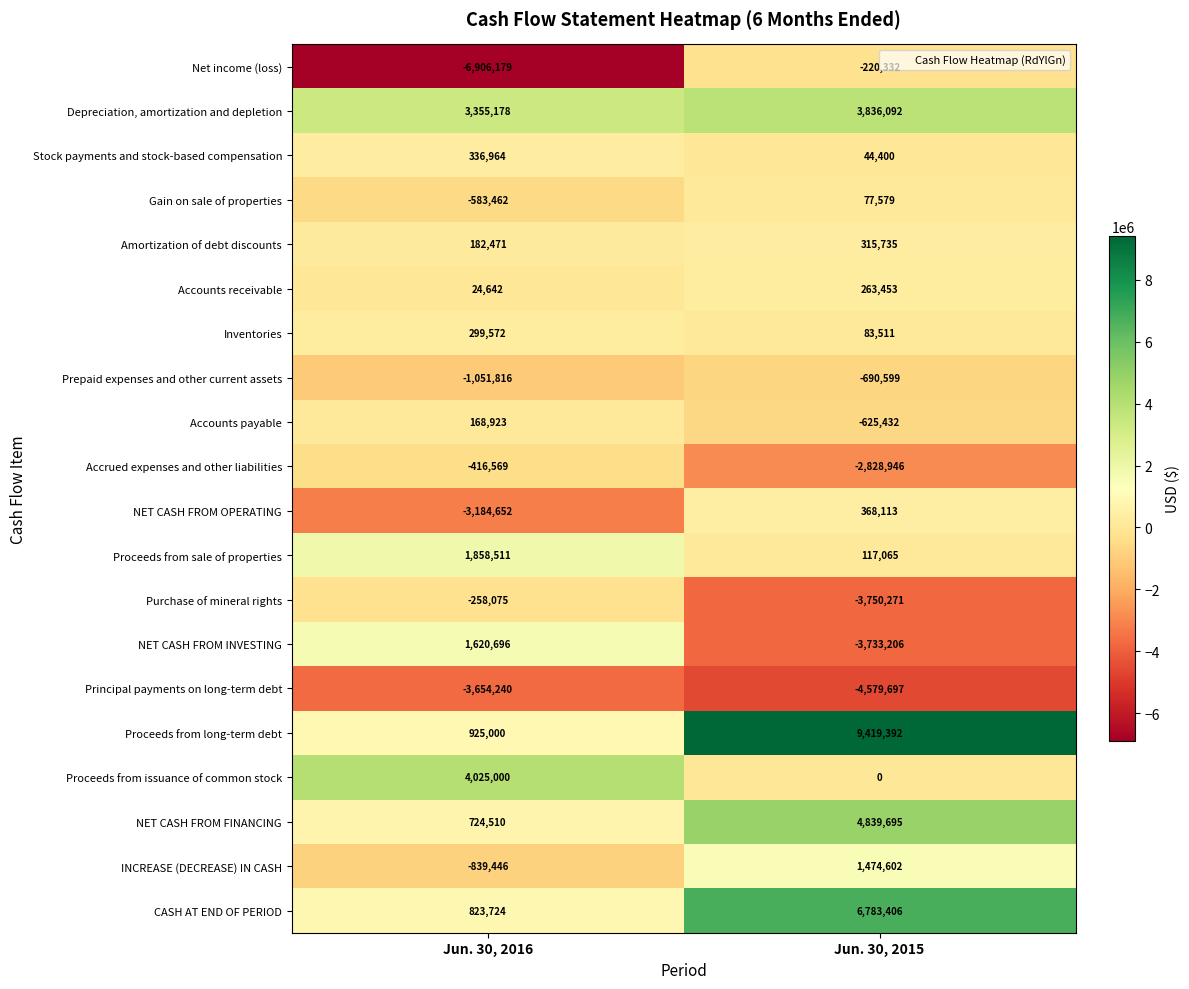

What is the greatest value displayed?

9419392